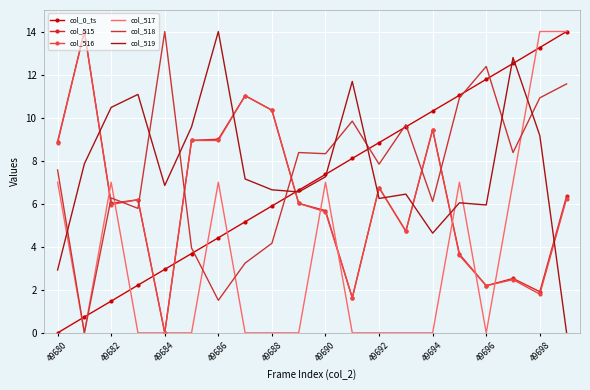

How many values in the col_518 series are below 8?

10